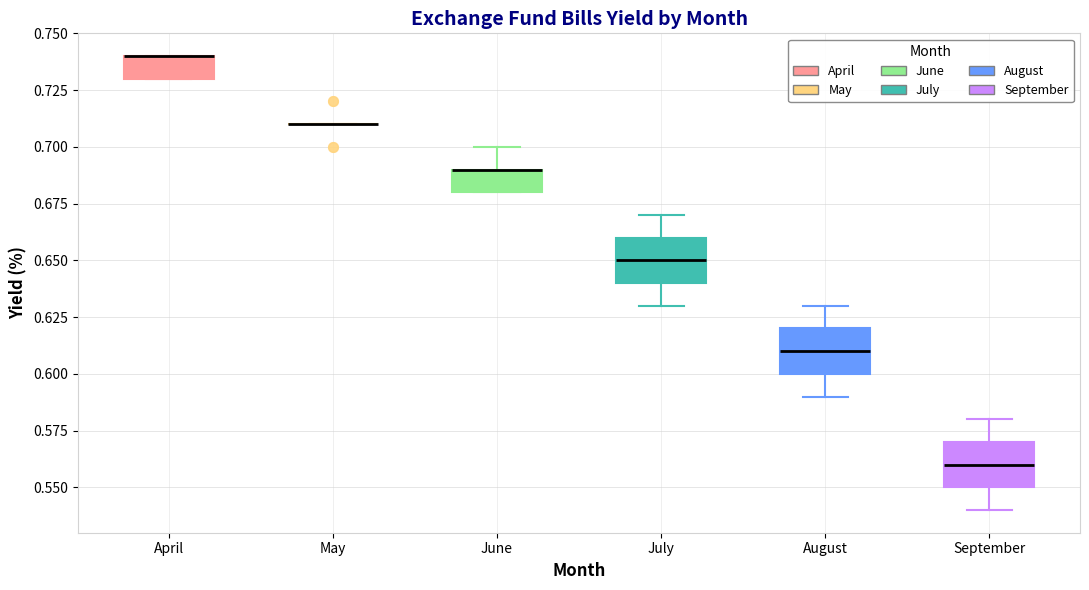

Reading left to right, read every box against the y-axis: the position of its median line, the range the box covers, and the ends of its whiskers. The values are not printed on the chart, so give them approximately, as read against the axis.

April: median 0.74 (drawn on the box's upper edge), box 0.73 to 0.74, whiskers 0.73 to 0.74
May: box collapsed to a line at 0.71, whiskers 0.71 to 0.71
June: median 0.69 (drawn on the box's upper edge), box 0.68 to 0.69, whiskers 0.68 to 0.70
July: median 0.65, box 0.64 to 0.66, whiskers 0.63 to 0.67
August: median 0.61, box 0.60 to 0.62, whiskers 0.59 to 0.63
September: median 0.56, box 0.55 to 0.57, whiskers 0.54 to 0.58